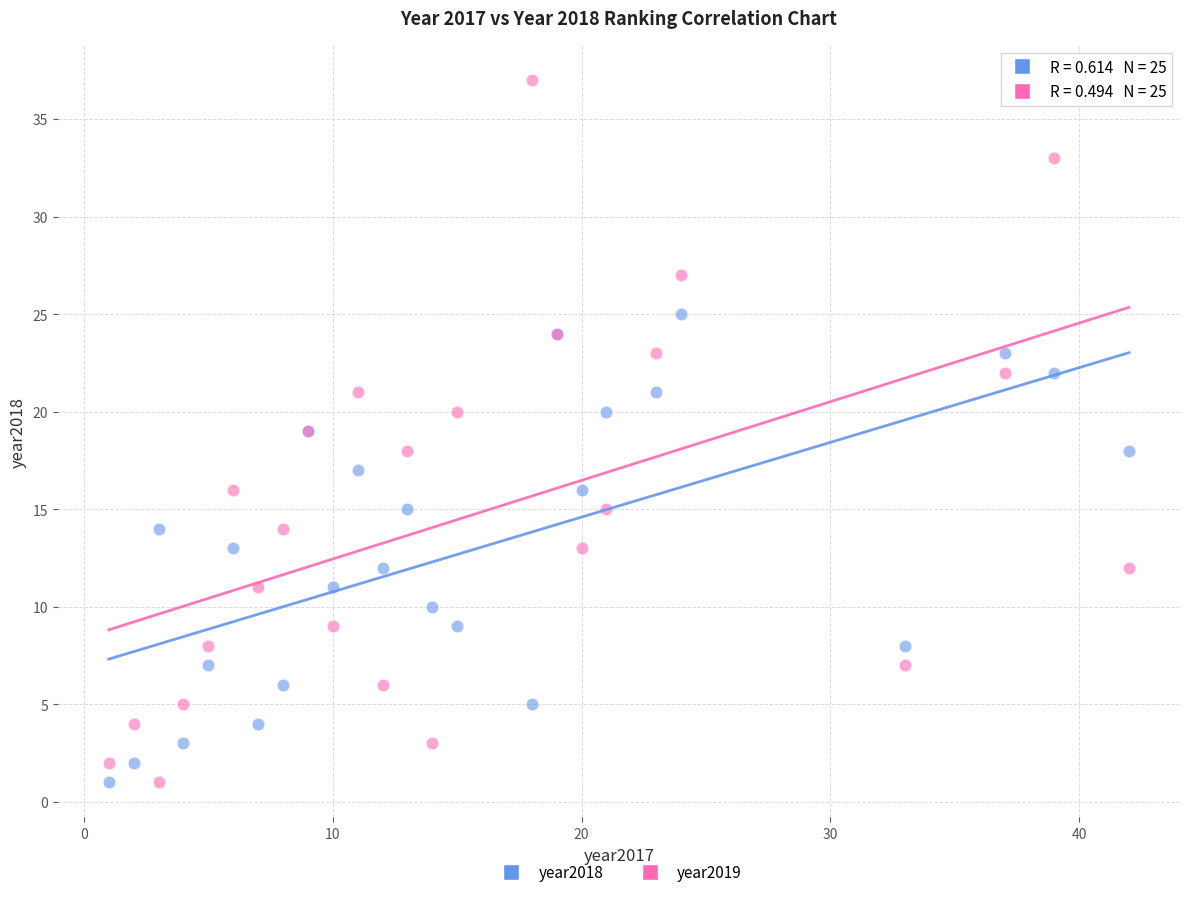

Which series has the widest spread of Y values?

year2019